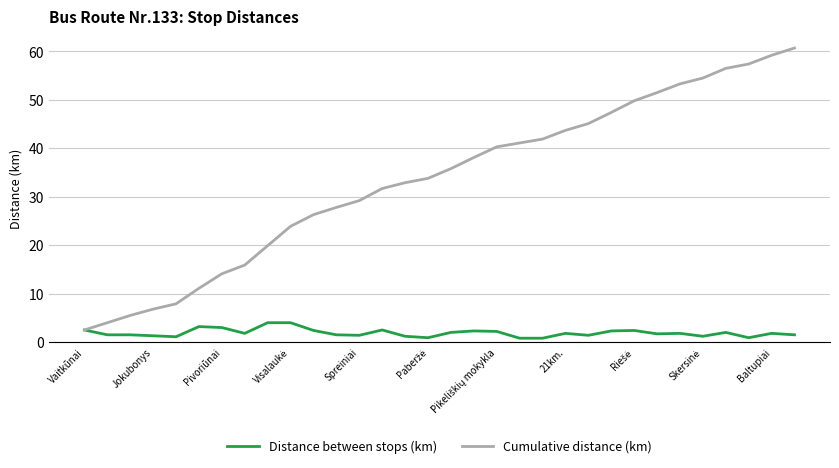

List the series in order of their overall mean, highest first.

Cumulative distance (km), Distance between stops (km)